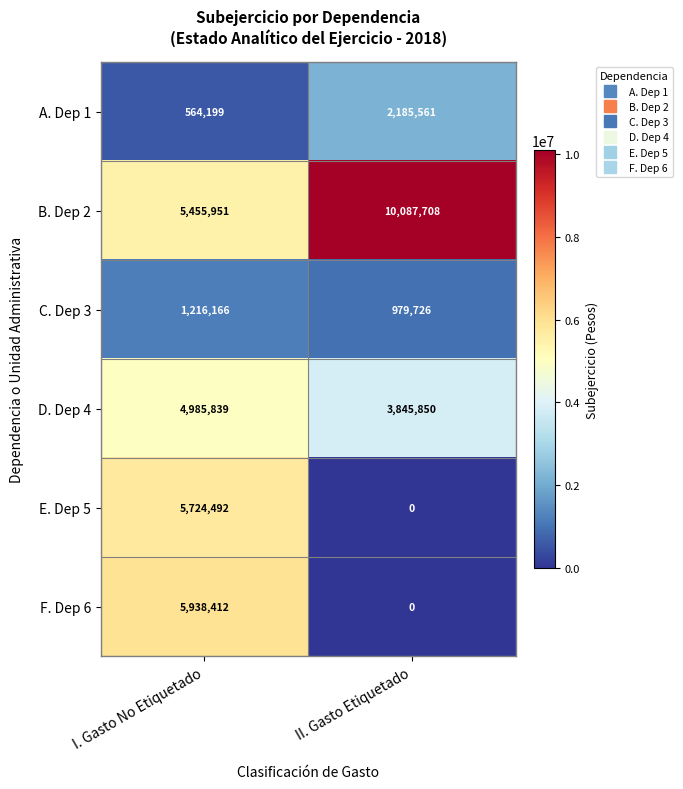

True or false: F. Dep 6 has a value of 0 at II. Gasto Etiquetado.

True